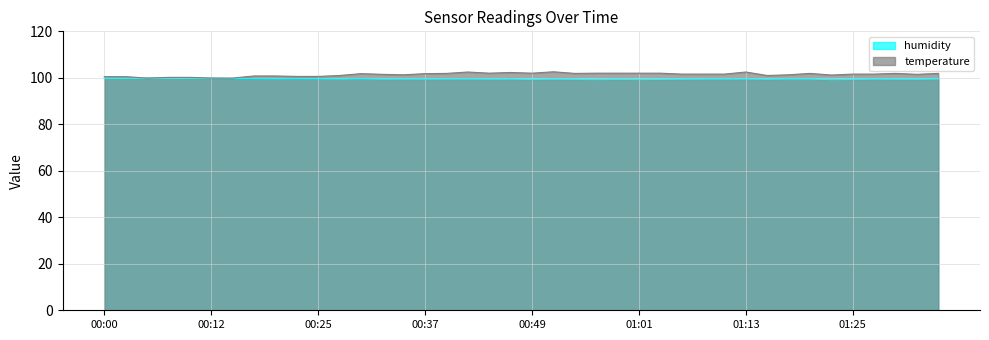

What is the average value of the temperature series?

101.4